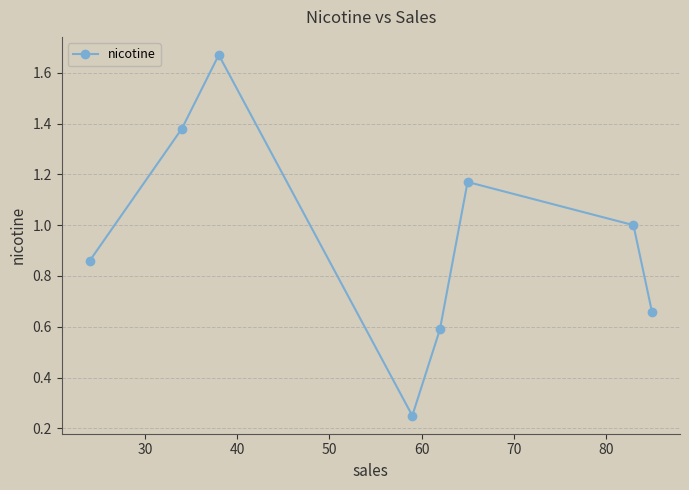

How many interior local peaks (higher than both neighbors) does the data have?

2